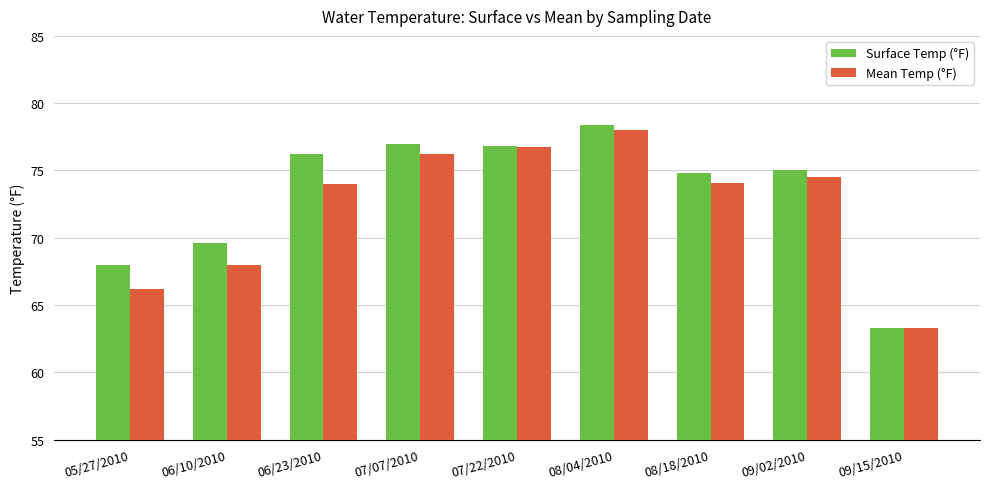

What is the difference between the maximum and minimum values in the Surface Temp (°F) series?

15.1